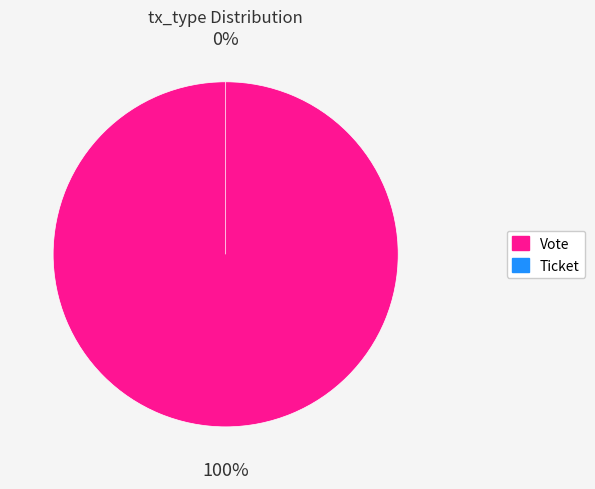

Rank the categories by value from highest to lowest.

Vote, Ticket